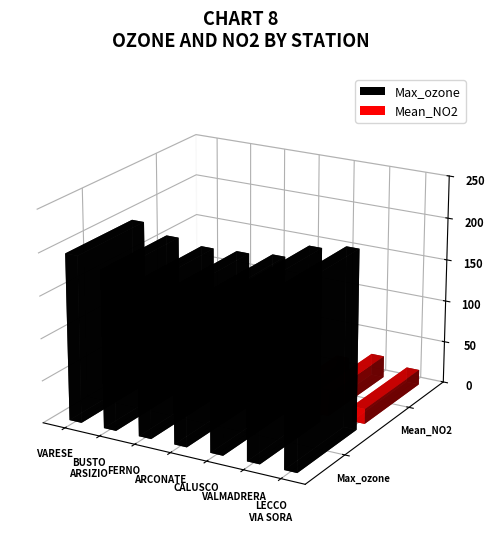

List the series in order of their overall mean, lowest first.

Mean_NO2, Max_ozone